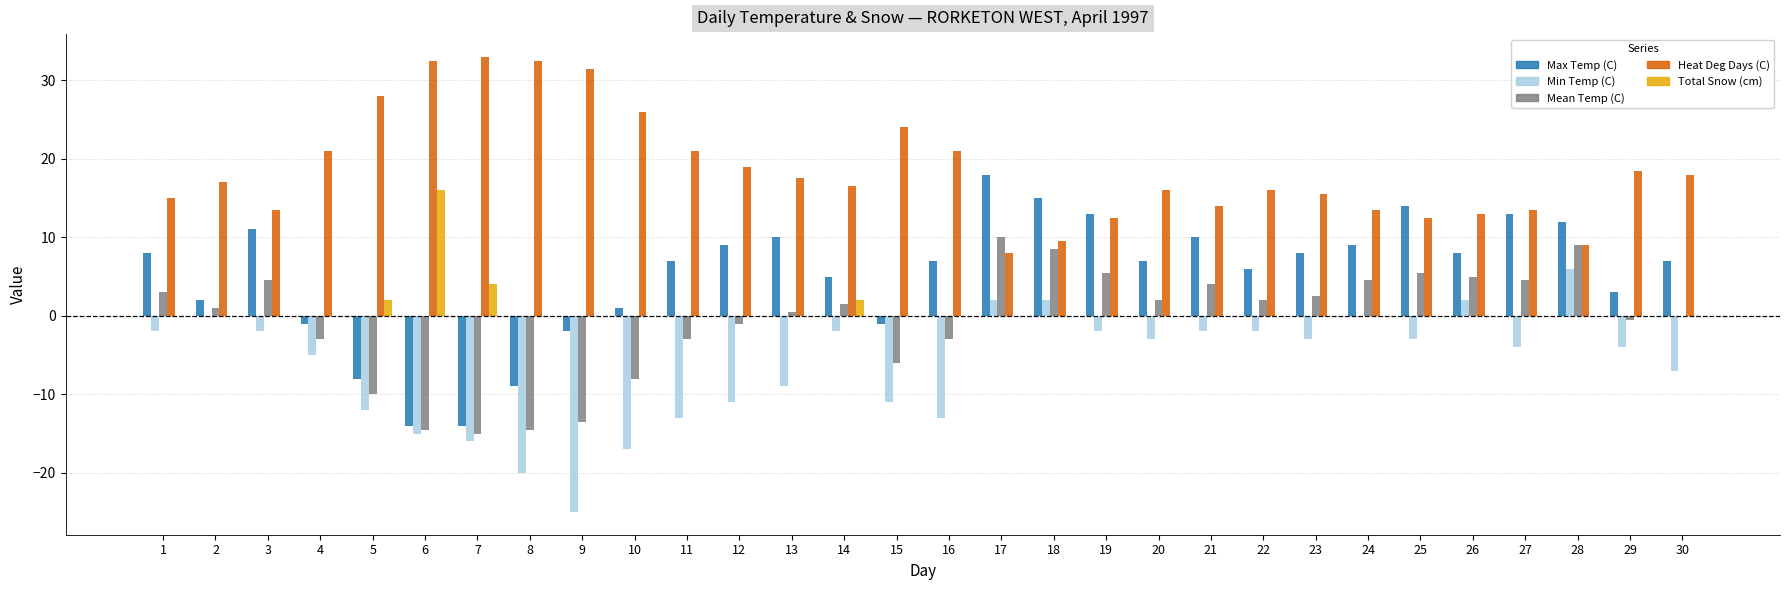

What is the highest value of the Max Temp (C) series?

18.0